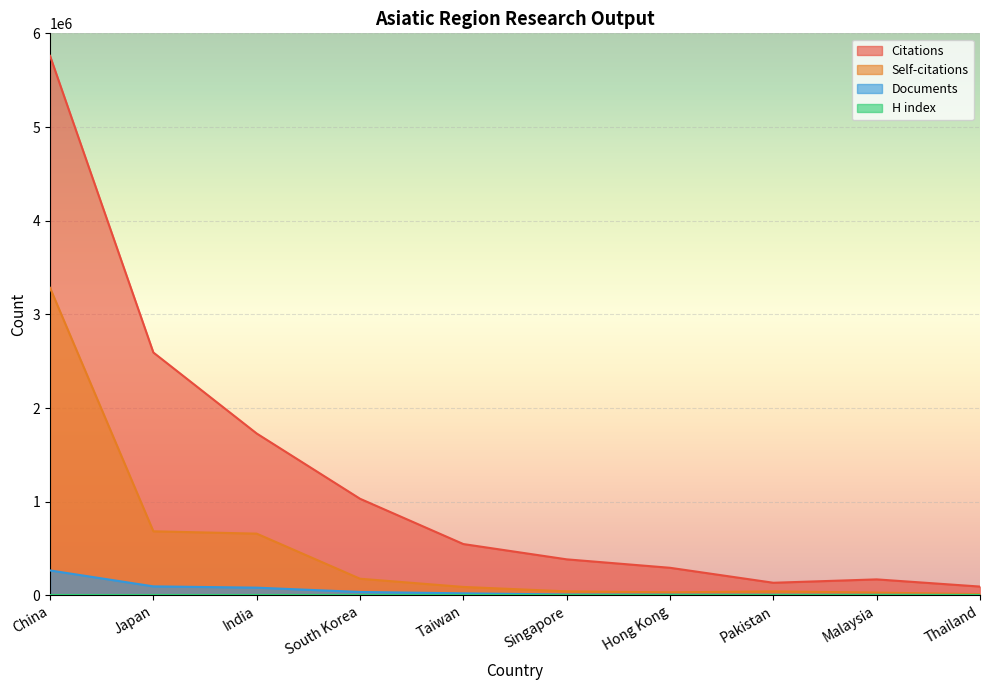

Reading left to right, what are all the values shown in this chart?

Citations: 5759607.0	2592990.0	1728412.0	1031838.0	548234.0	385055.0	294826.0	135067.0	171083.0	94405.0
Self-citations: 3283511.0	684229.0	659419.0	178128.0	90458.0	43460.0	32561.0	43280.0	29859.0	14066.0
Documents: 266647.0	96454.0	82696.0	36746.0	22072.0	9681.0	8295.0	7236.0	6494.0	4594.0
H index: 0.0	0.0	0.0	0.0	0.0	0.0	0.0	0.0	0.0	0.0